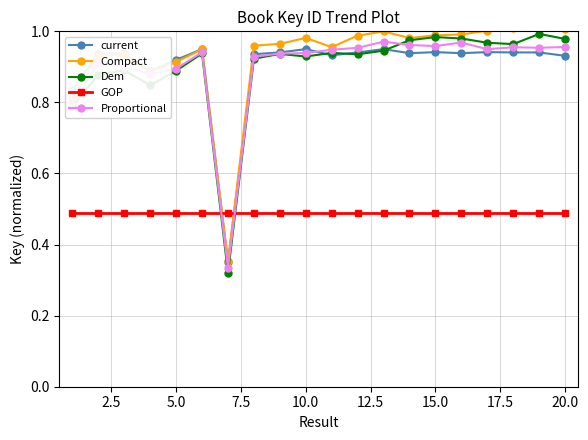

True or false: Dem has more than 1 points higher than both neighbors.

True